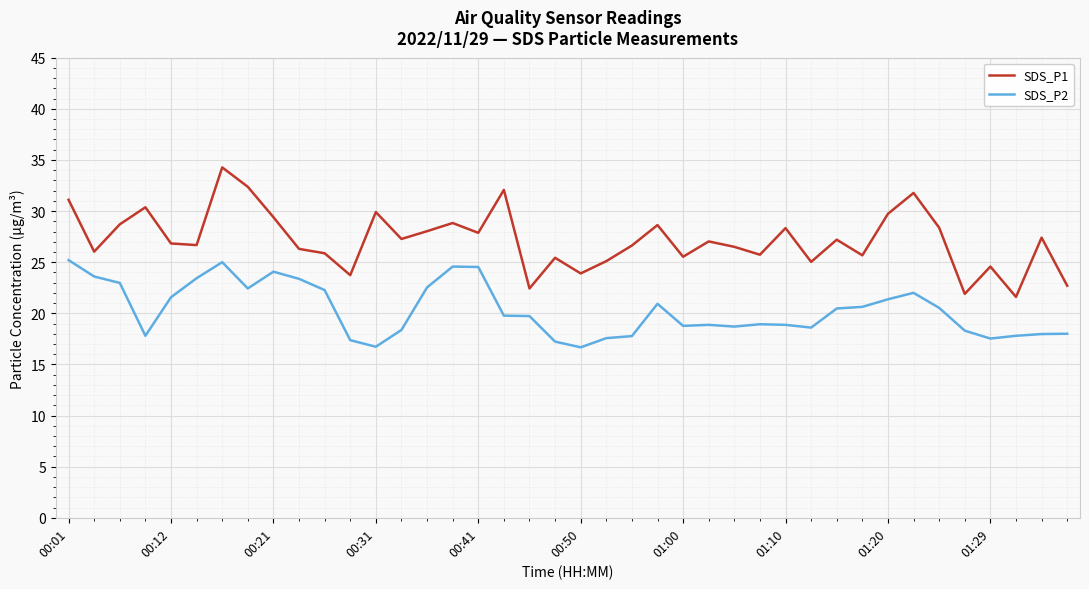

Rank the series by their average value, from lowest to highest.

SDS_P2, SDS_P1